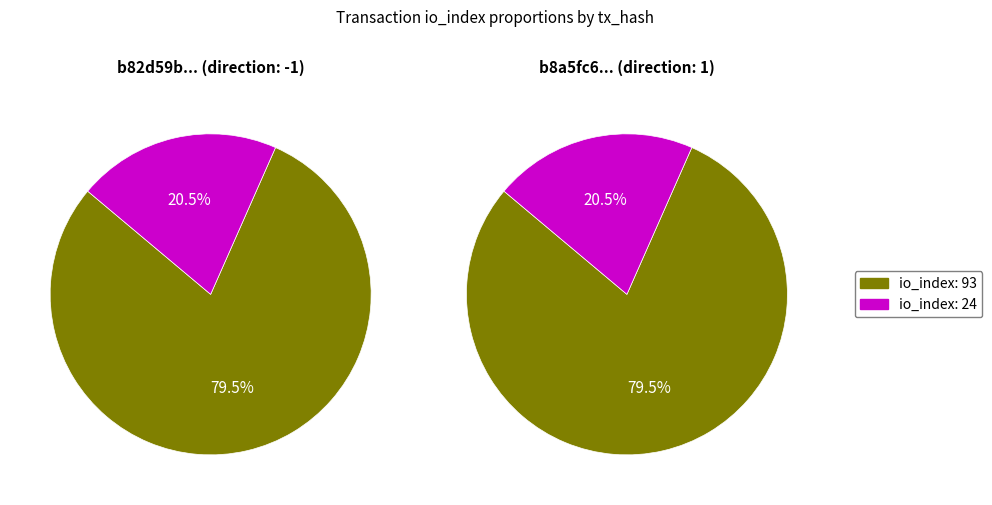

Count the number of slices in the pie.

2